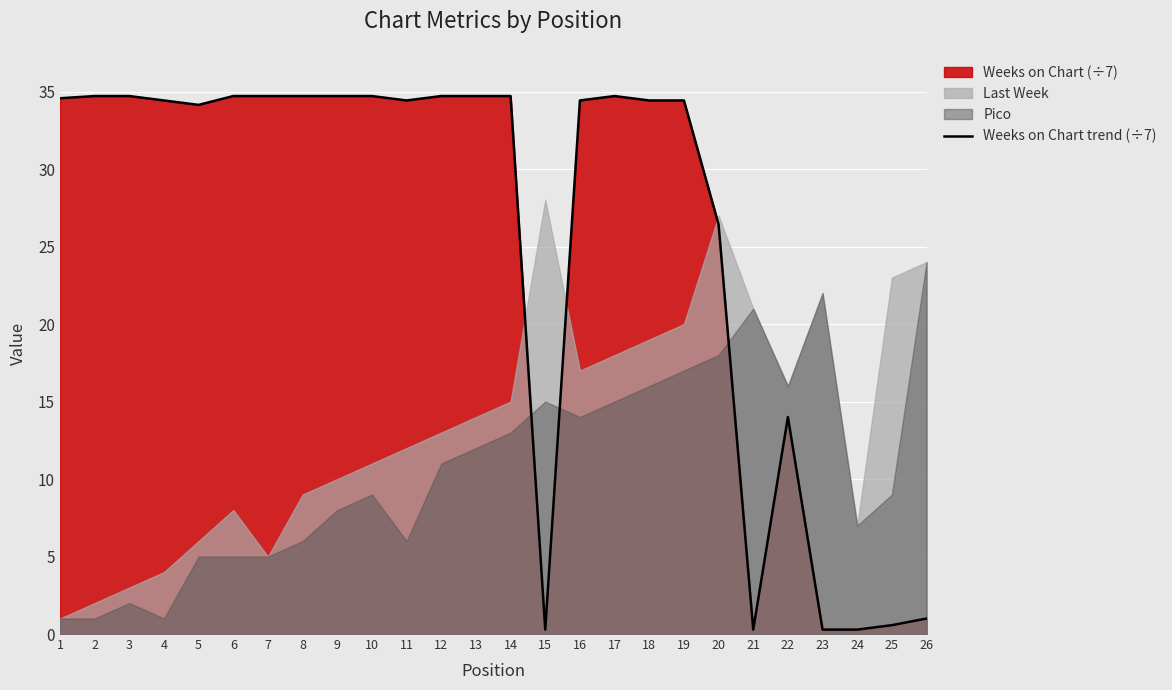

True or false: the data shows 49.9 at 9.

False